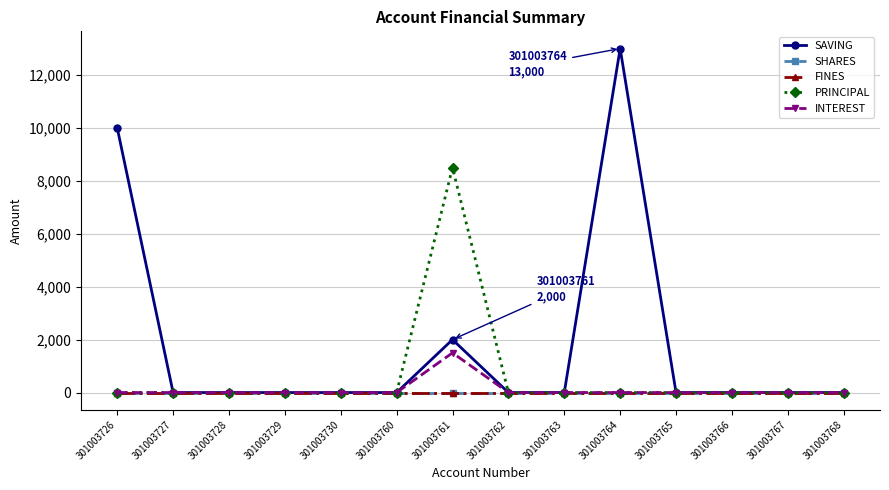

Where is SHARES nearest to the value 0?

301003726